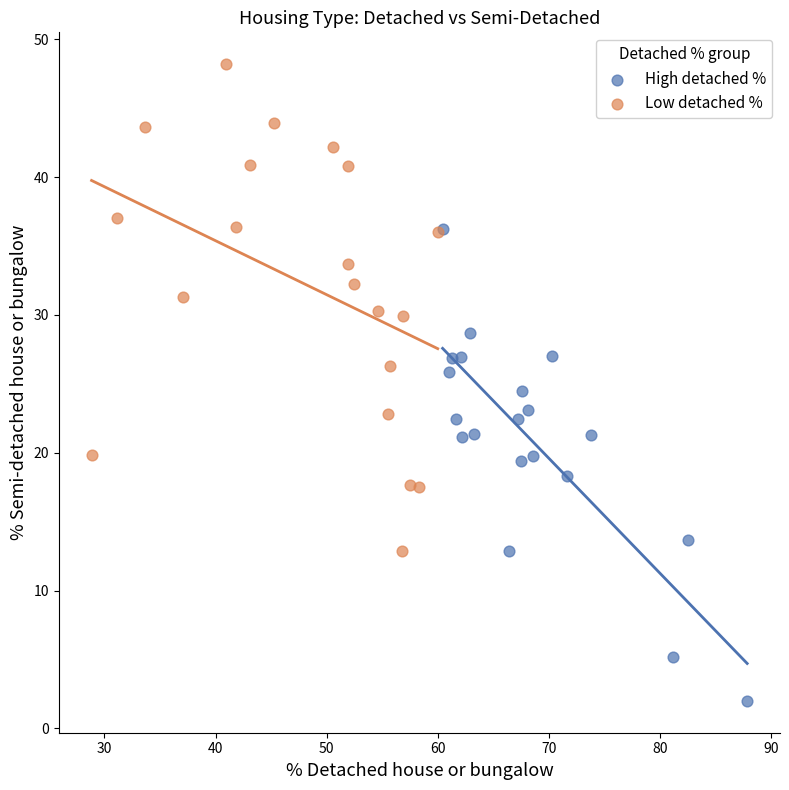

Which series has the widest spread of Y values?

Low detached %